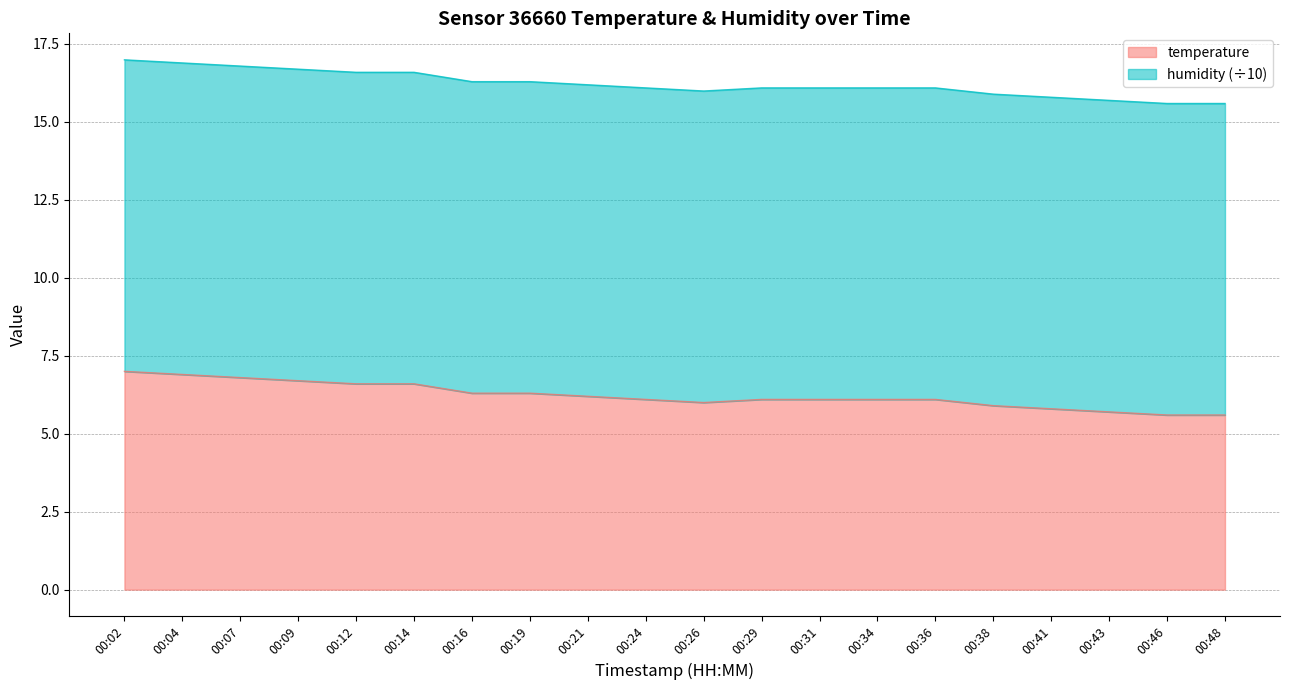

Is it true that the value at 00:02 is 7.0?

True